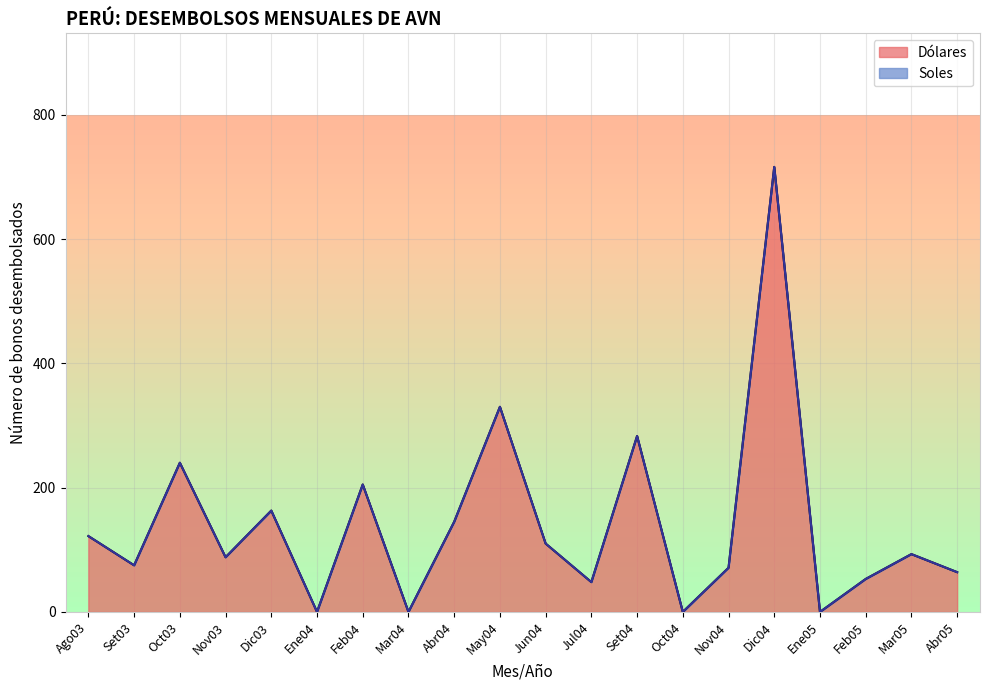

The chart shows a value of 153 at Set04. True or false?

False